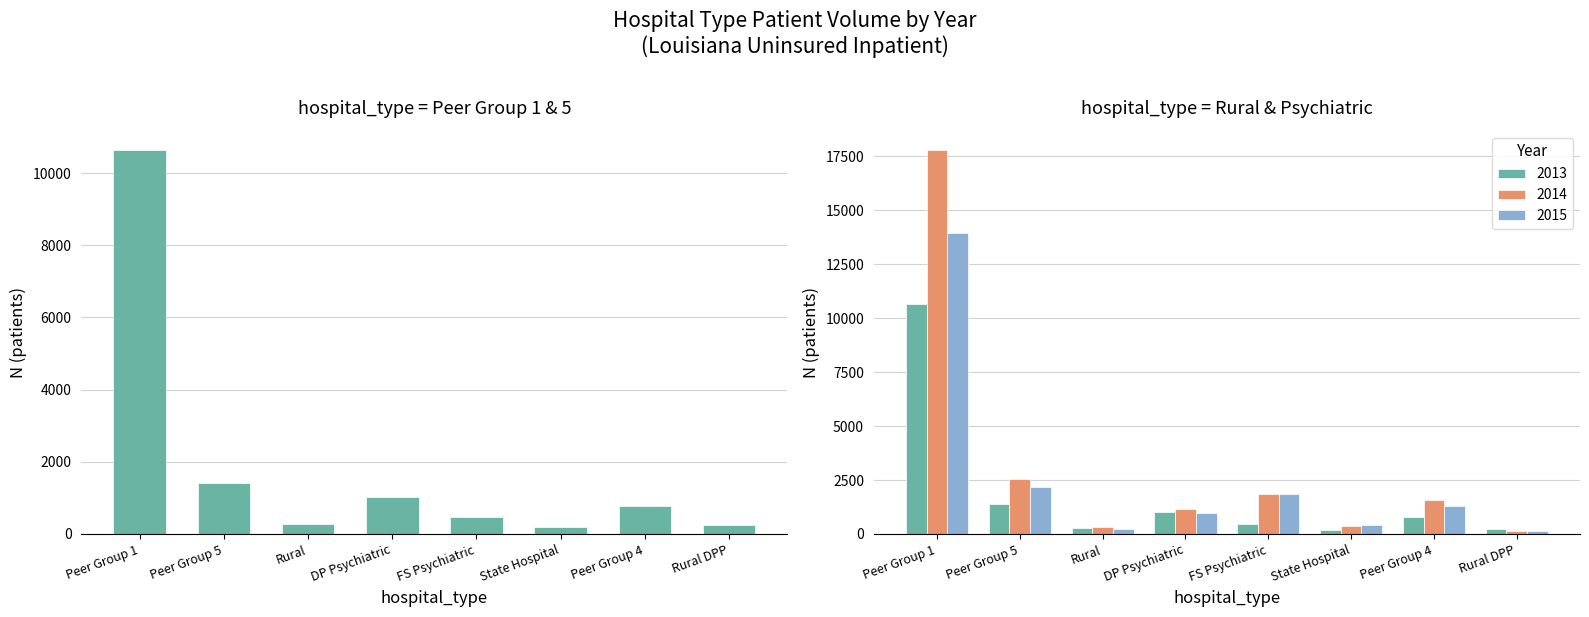

Is it true that 2013_N equals 476 at FS Psychiatric?

True